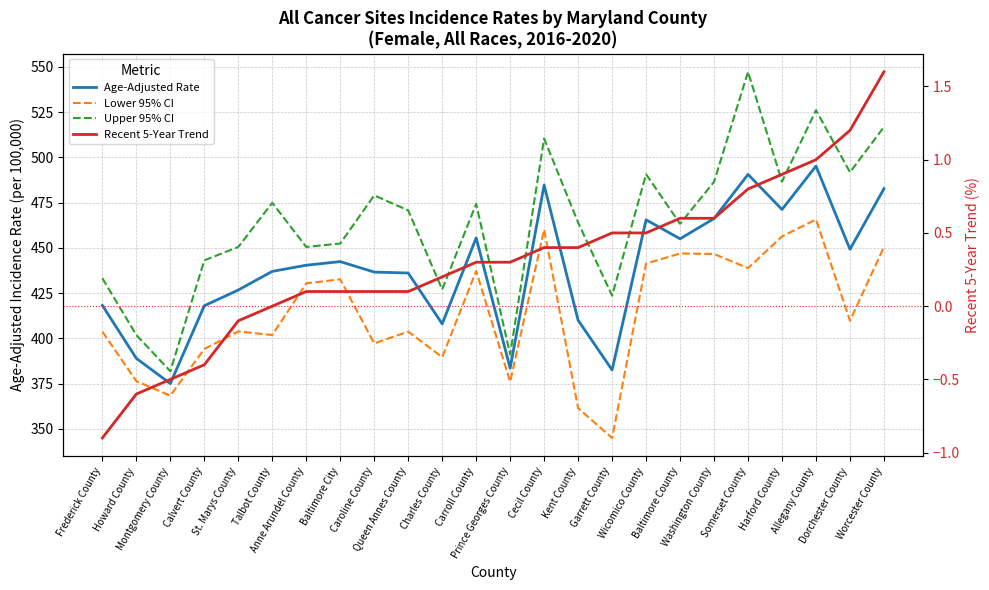

True or false: Recent 5-Year Trend and Upper 95% CI cross at least once.

False